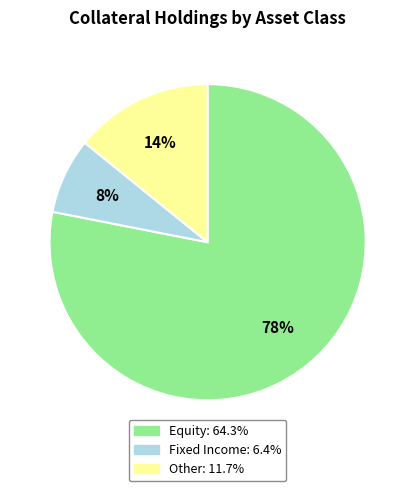

Is there a majority slice in this chart?

Yes